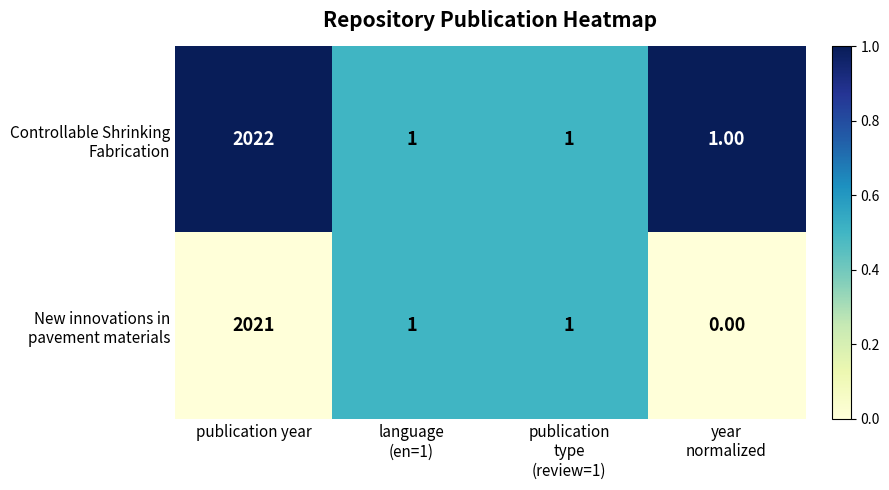

At which category is the sum across all series the highest?

publication year